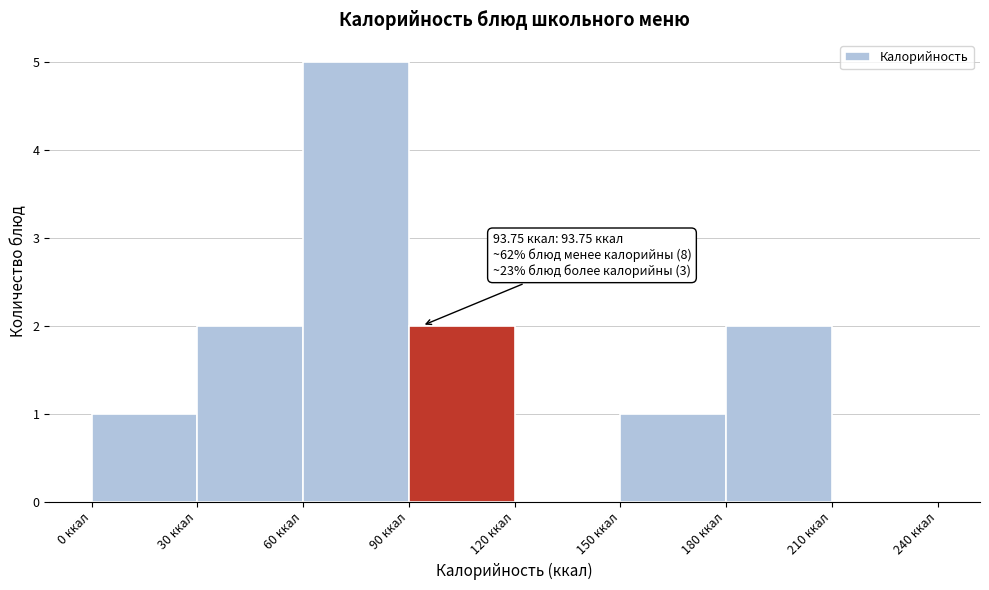

Which range on the x-axis has the tallest bar?

60 to 90